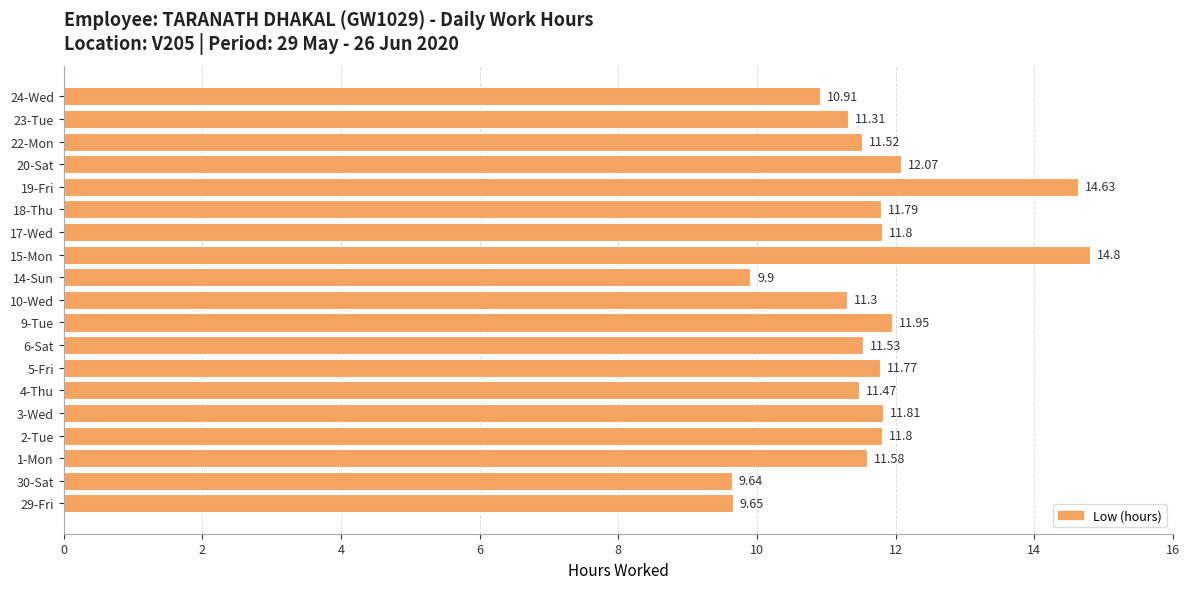

What is the sum of all values?

221.2